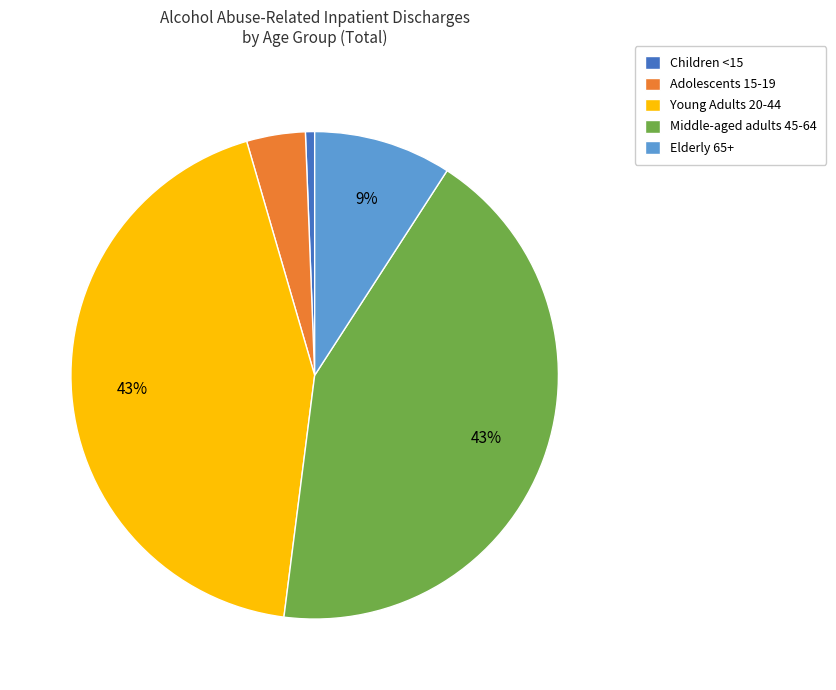

Which slice is the smallest?

Children <15